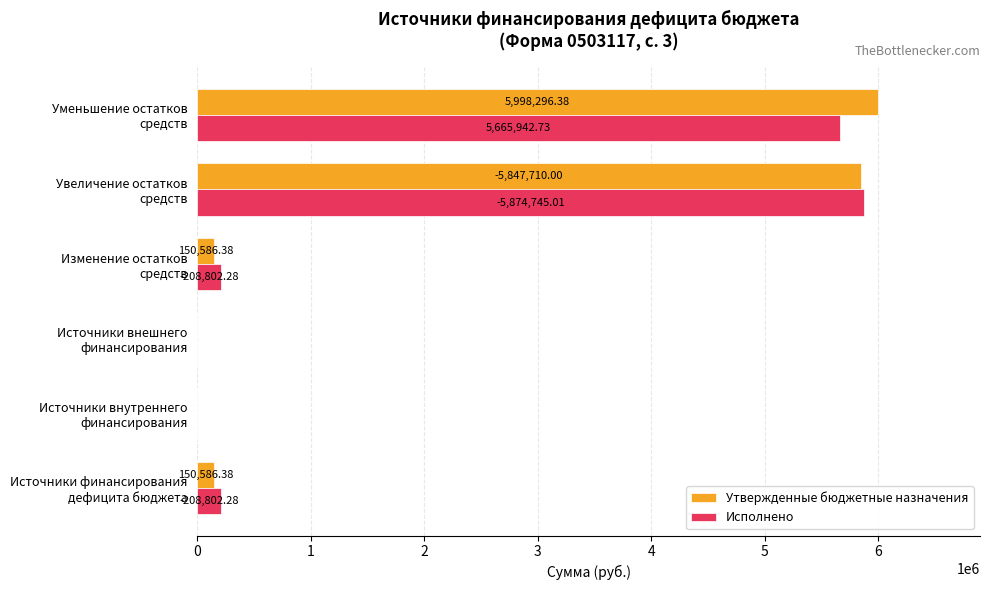

Which series has the largest total across all categories?

Утвержденные бюджетные назначения